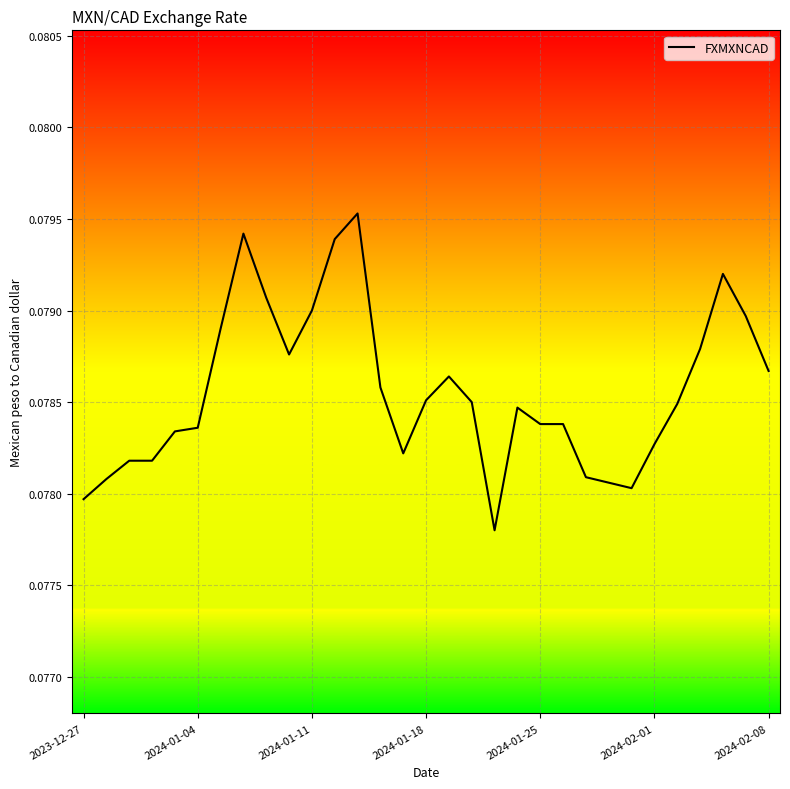

How many lines are shown in the chart?

1